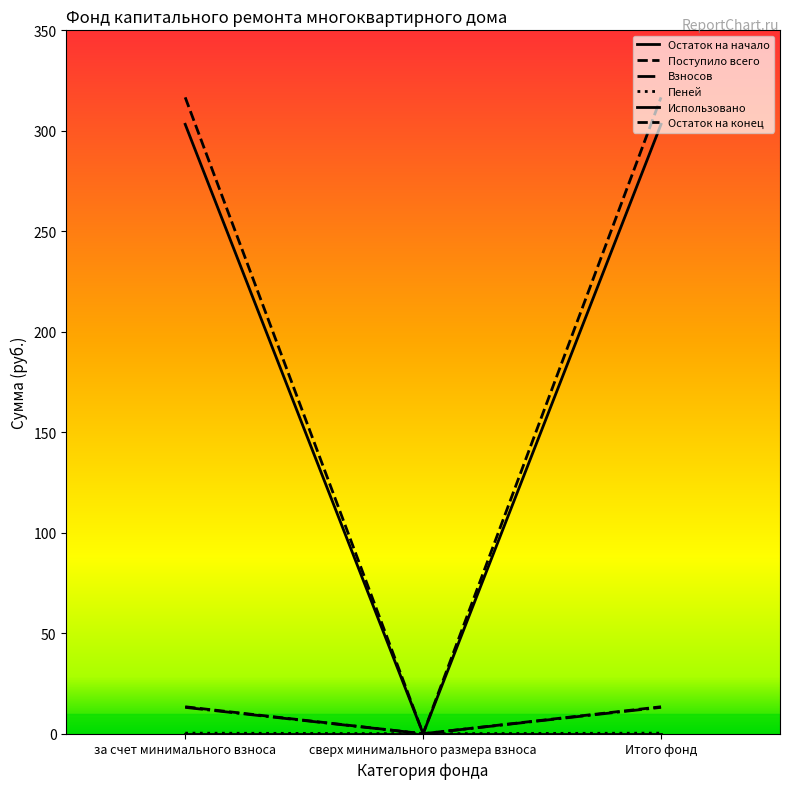

How many lines are shown in the chart?

6